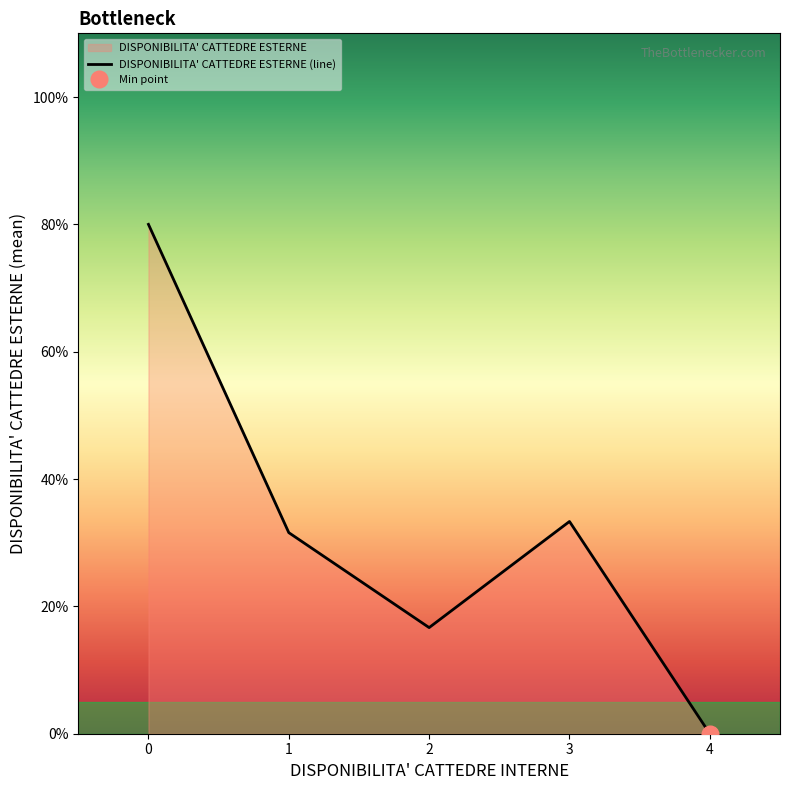

What is the difference between the values at 1 and 2?

0.1